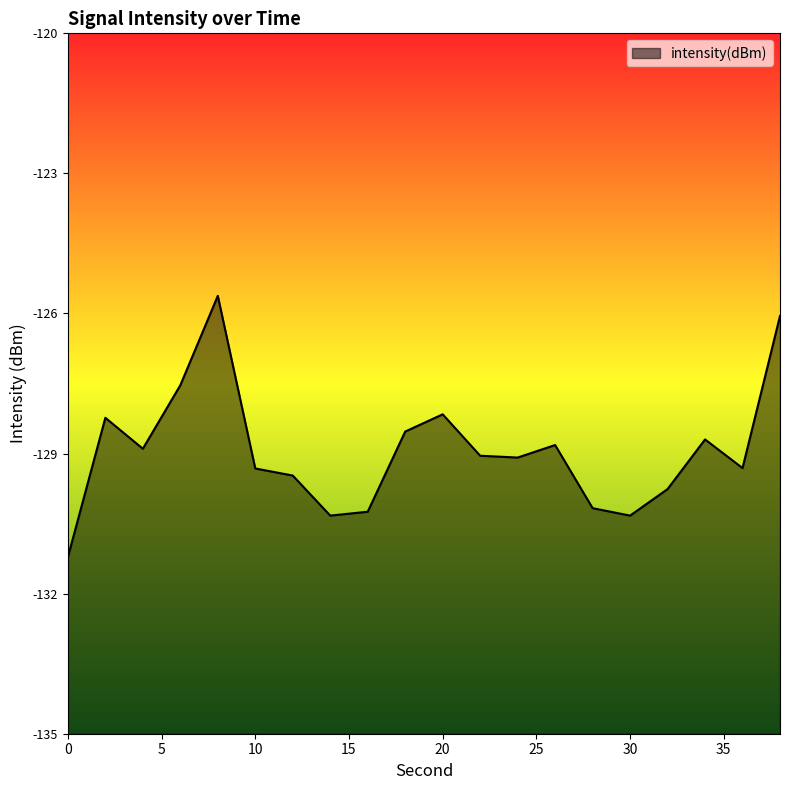

At which category does the data reach its first local peak?

2